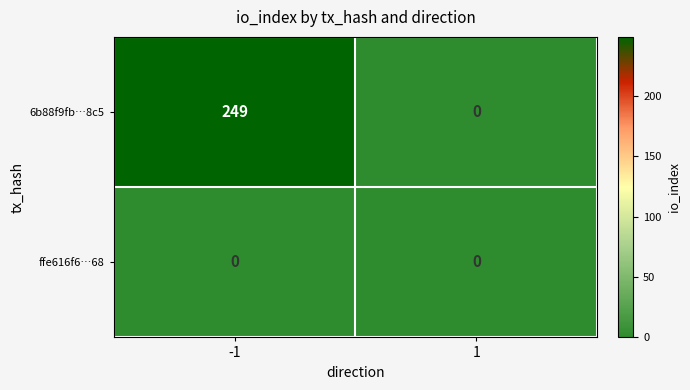

What is the total value across all series at -1?

249